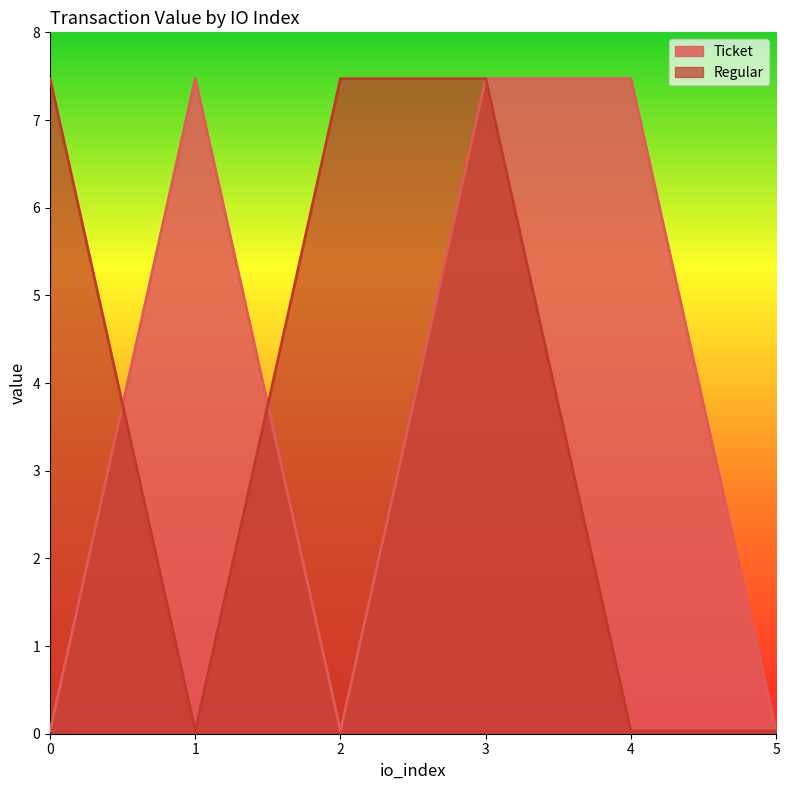

Which series has the widest spread of values?

Ticket